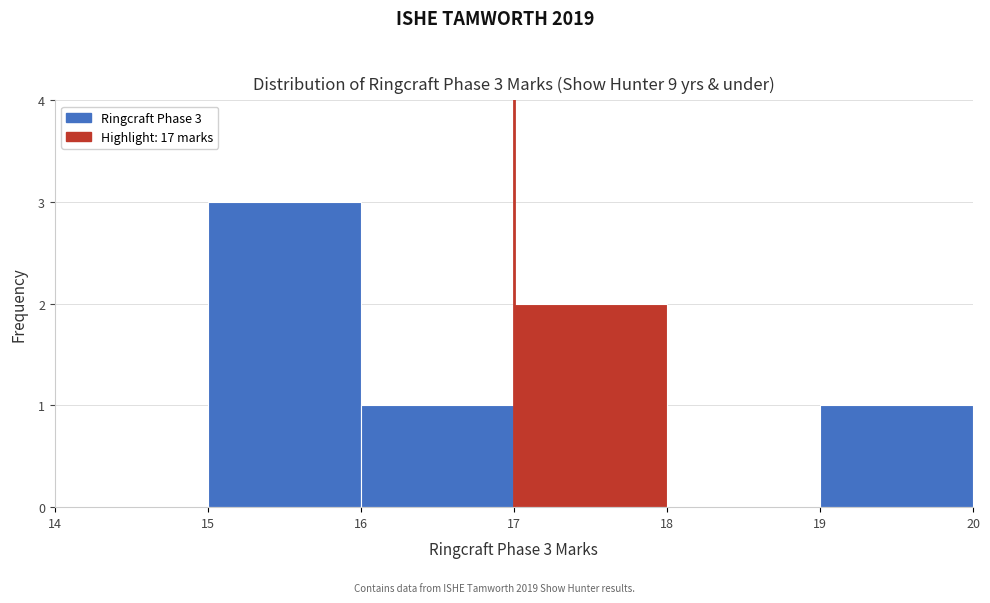

Which range on the x-axis has the tallest bar?

15 to 16